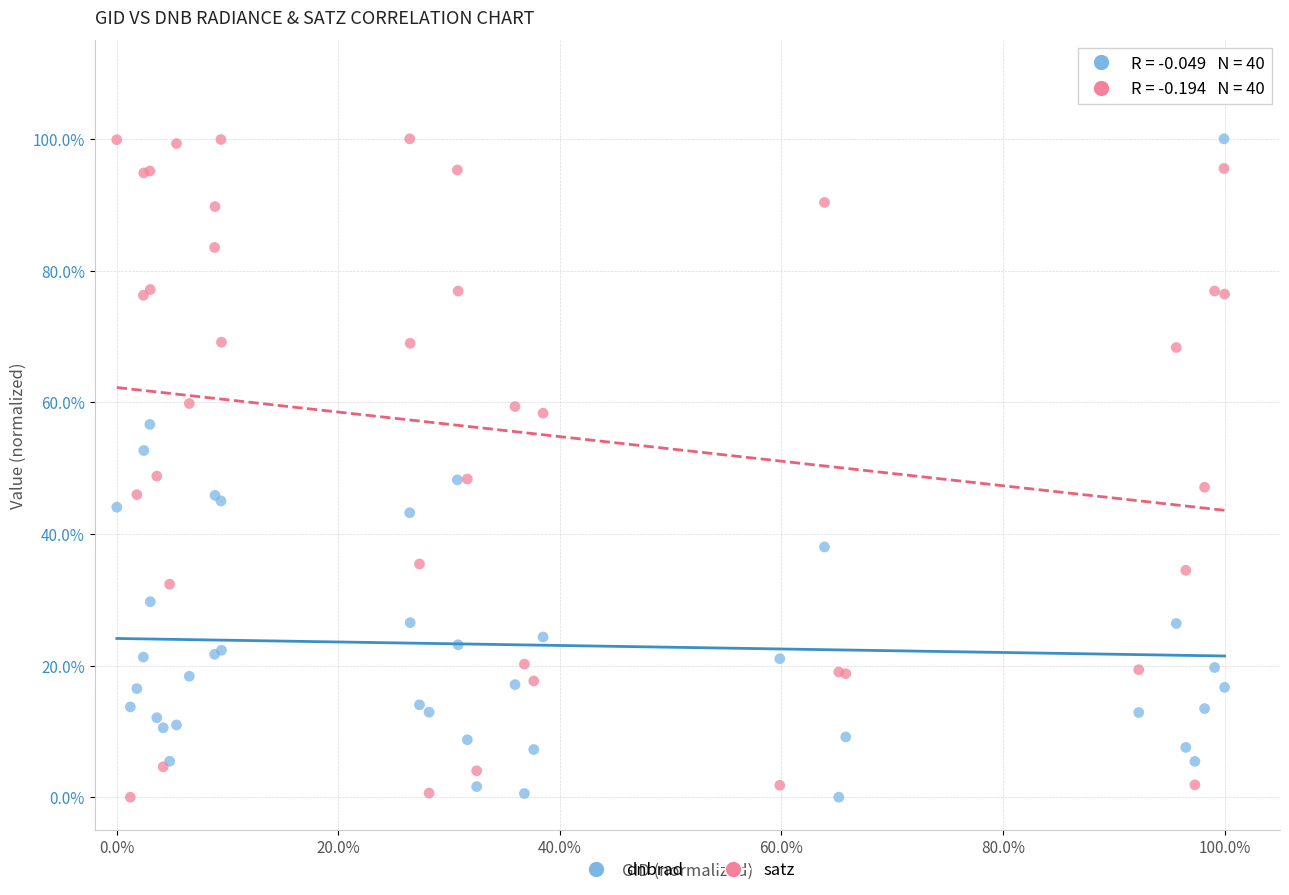

What are all the series names shown in the legend?

dnbrad, satz